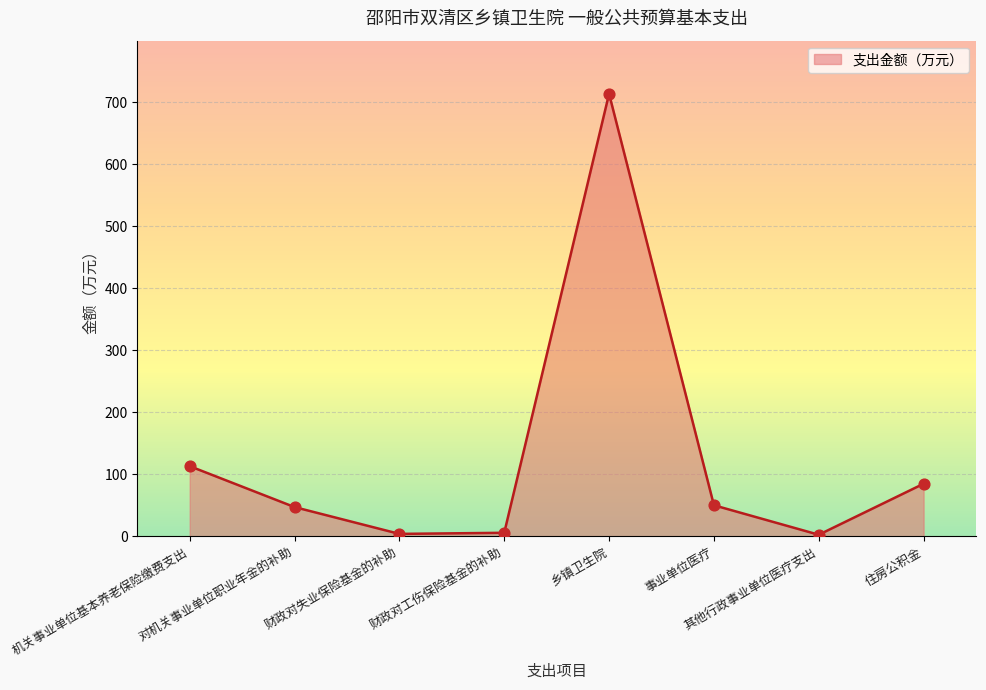

What is the change in value from 对机关事业单位职业年金的补助 to 住房公积金?

+37.7